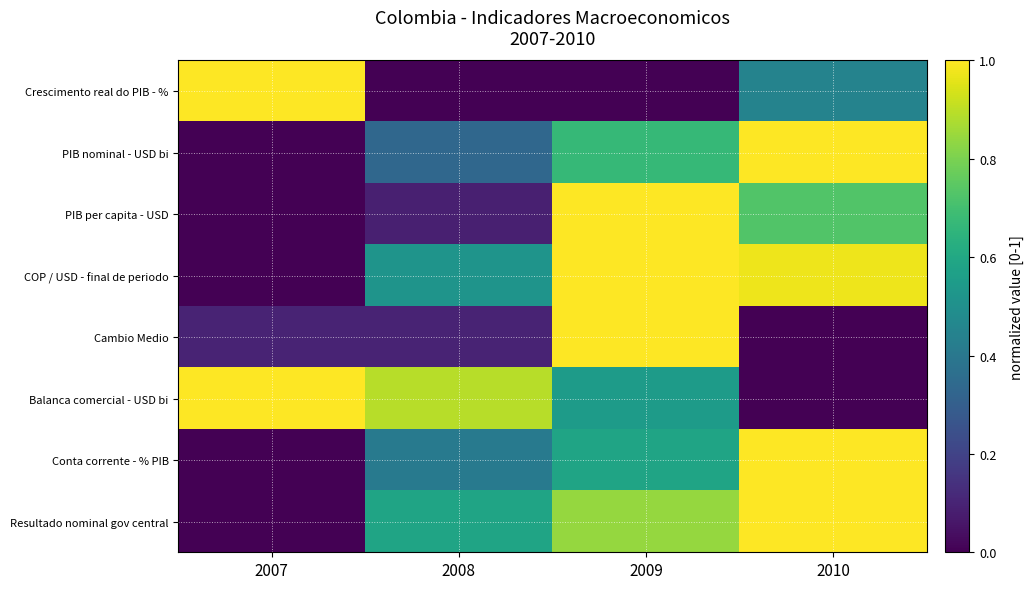

What is the spread (max minus min) of values at 2009?

1.0